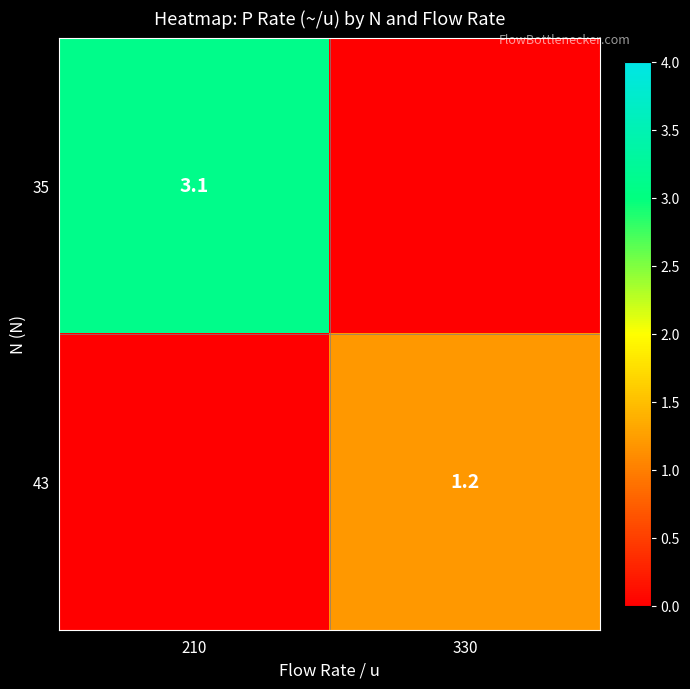

The 43 series shows 2.1 at 330. True or false?

False